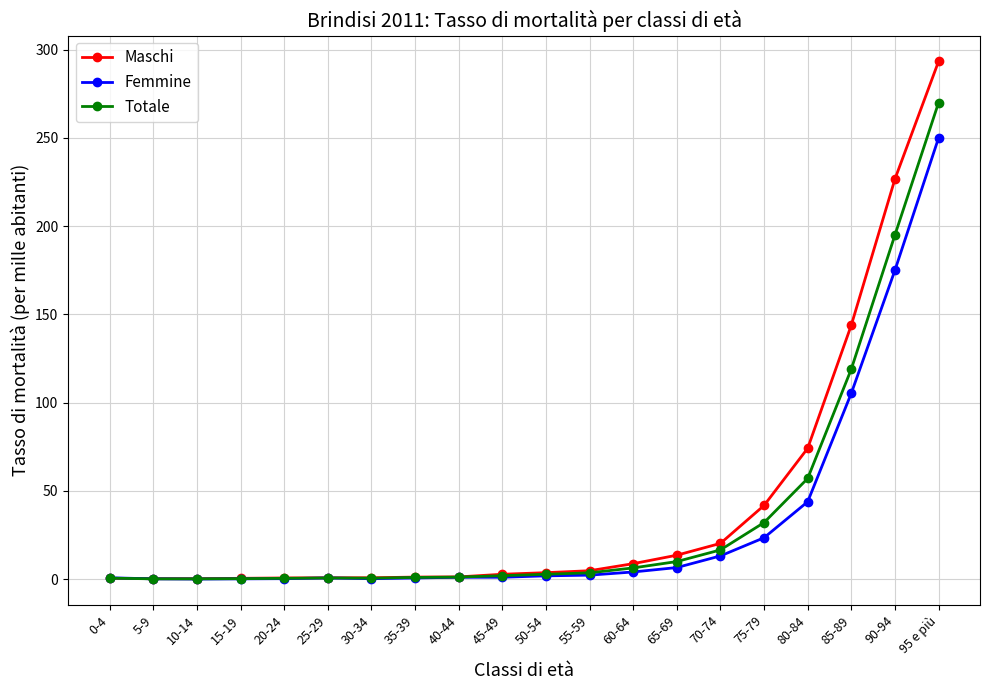

How many lines are shown in the chart?

3